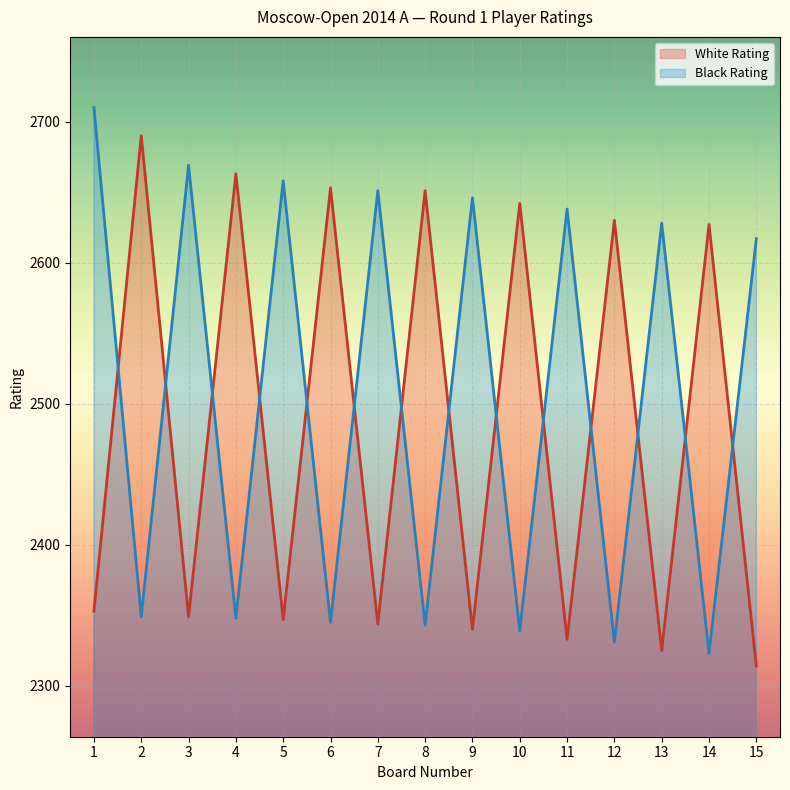

What is the difference between the maximum and minimum values in the Black Rating series?

387